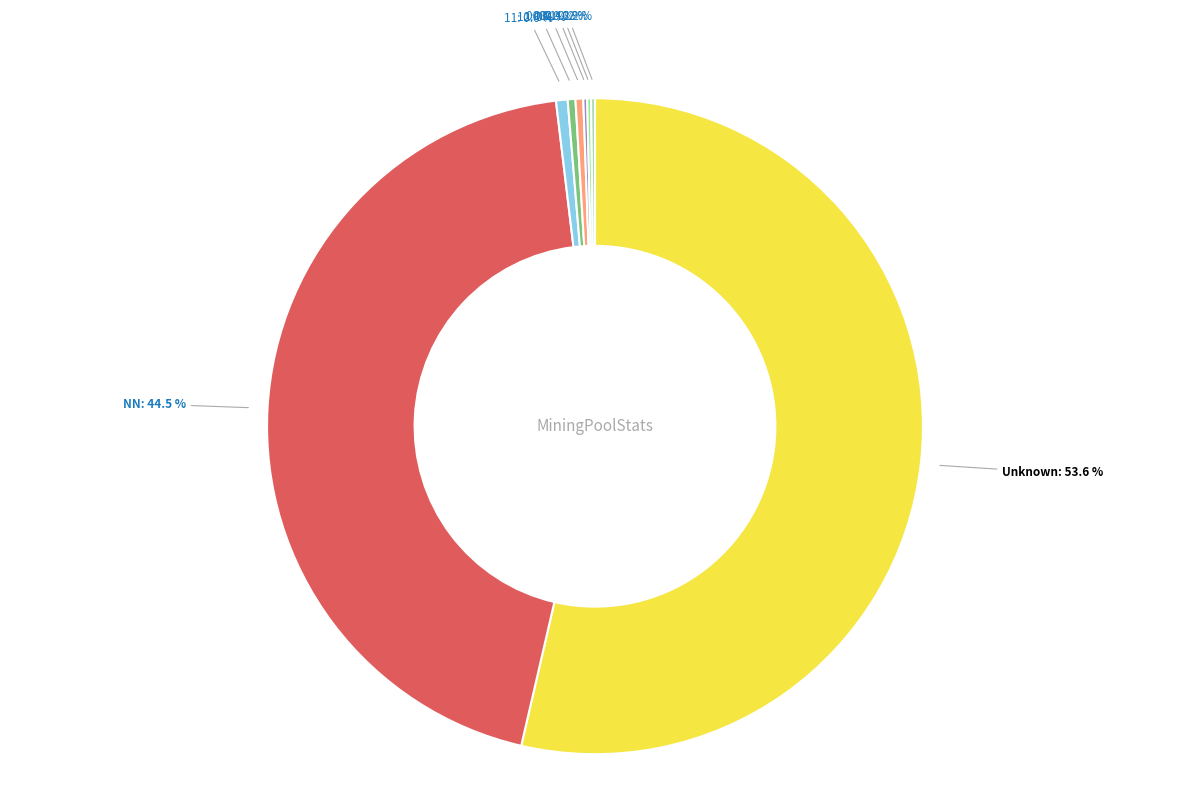

Is there a majority slice in this chart?

Yes